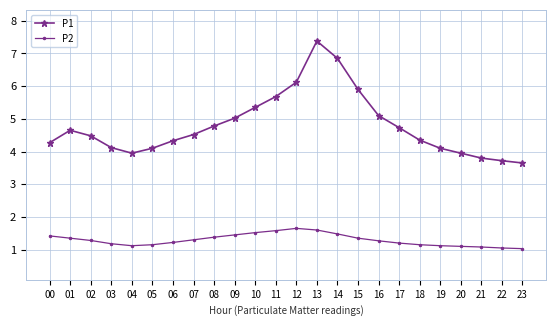

What are all the series names shown in the legend?

P1, P2